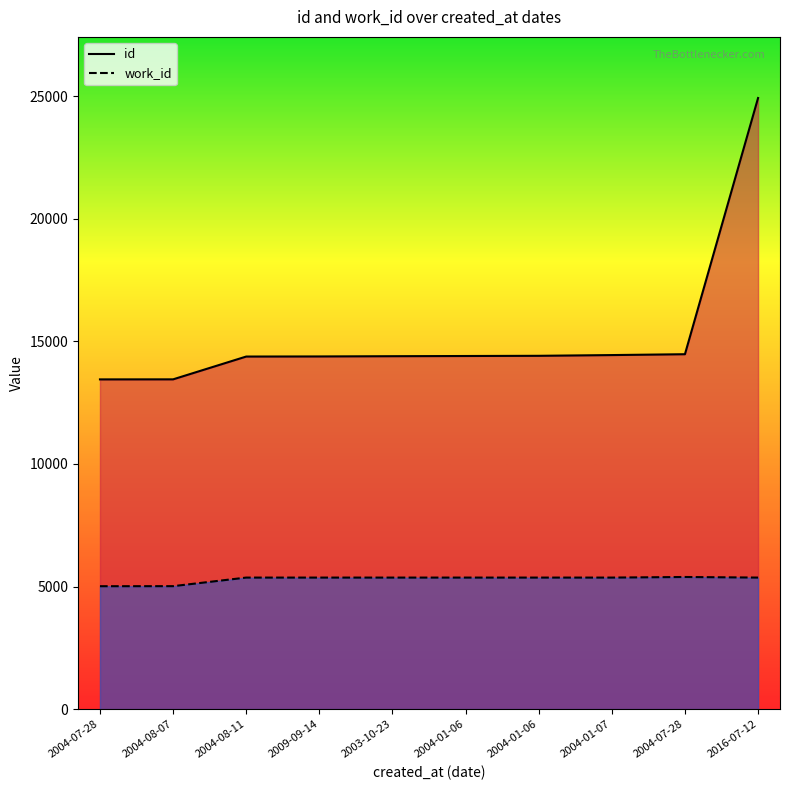

Does the chart display data point markers on the line(s)?

No